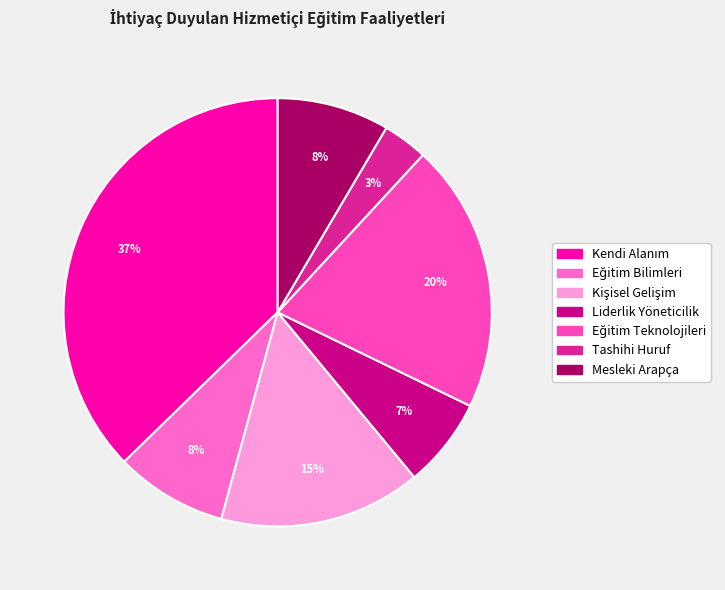

To the nearest percent, what is the average slice percentage?

14%